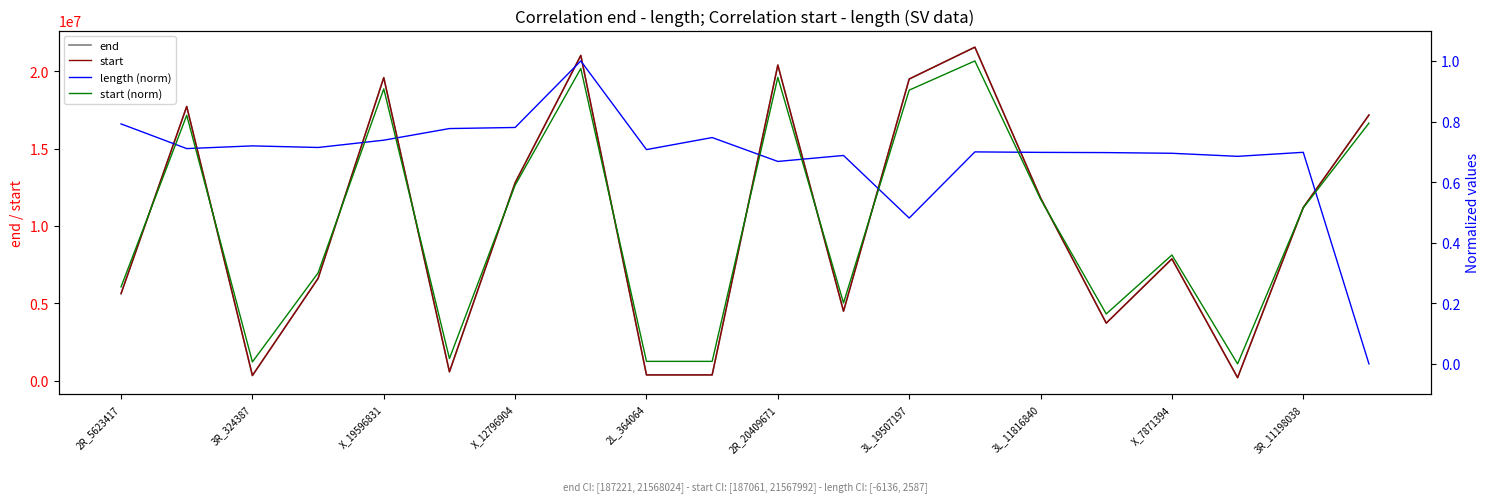

What are all the series names shown in the legend?

end, start, length (norm), start (norm)